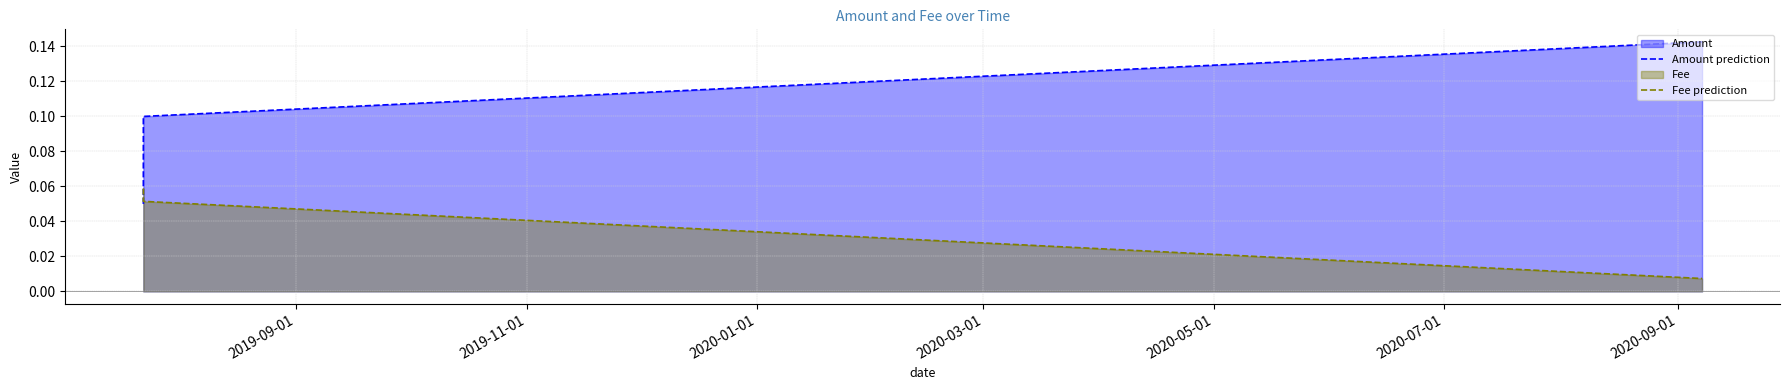

True or false: Amount prediction has a value of 0.1 at 2020-01-01.

True